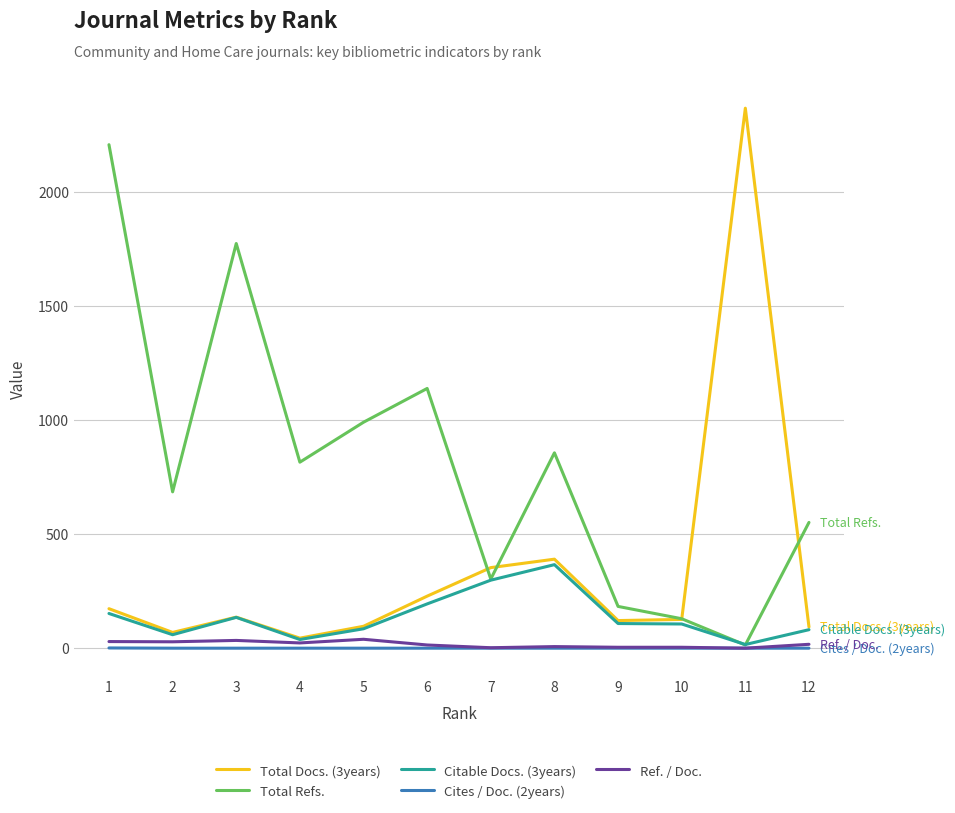

What is the maximum value for Citable Docs. (3years)?

366